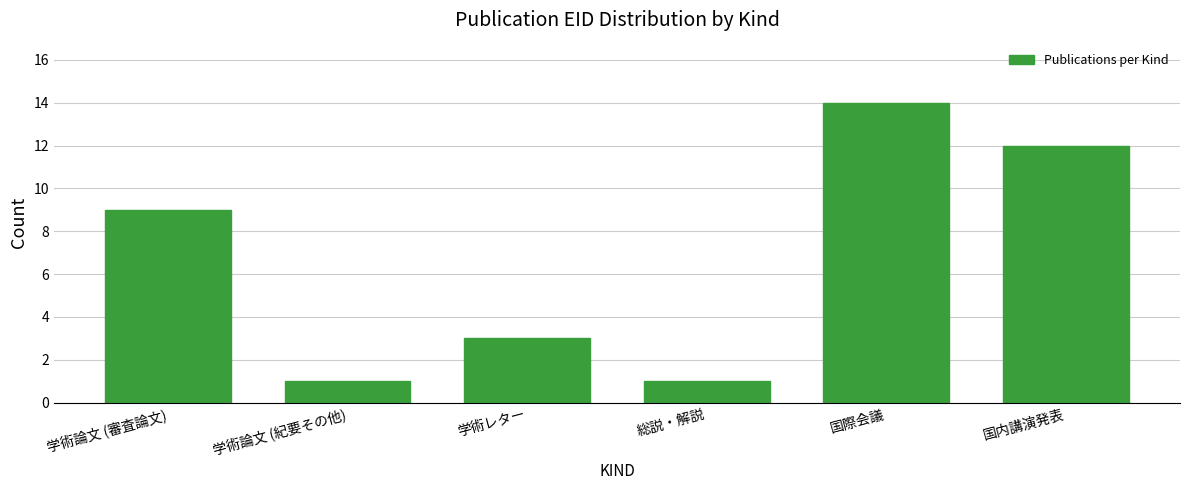

Reading left to right, what are all the values shown in this chart?

学術論文 (審査論文)=9	学術論文 (紀要その他)=1	学術レター=3	総説・解説=1	国際会議=14	国内講演発表=12